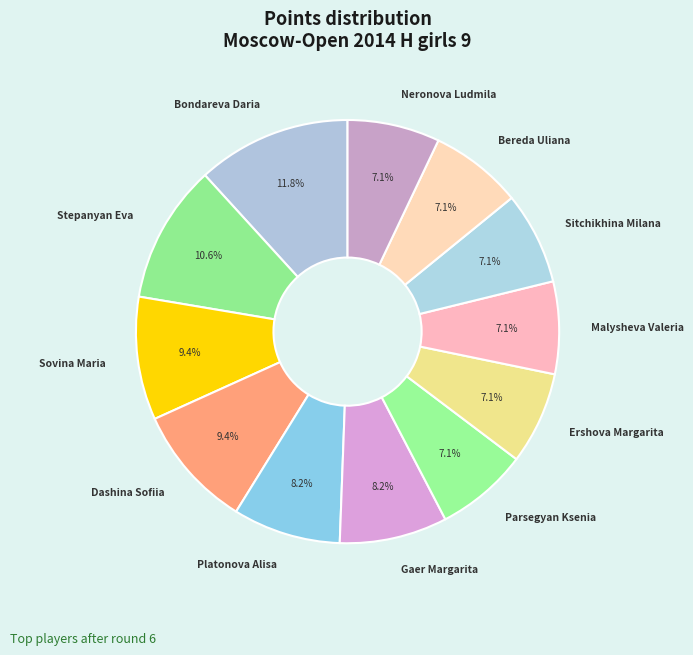

Is there any slice that represents more than half of the pie?

No